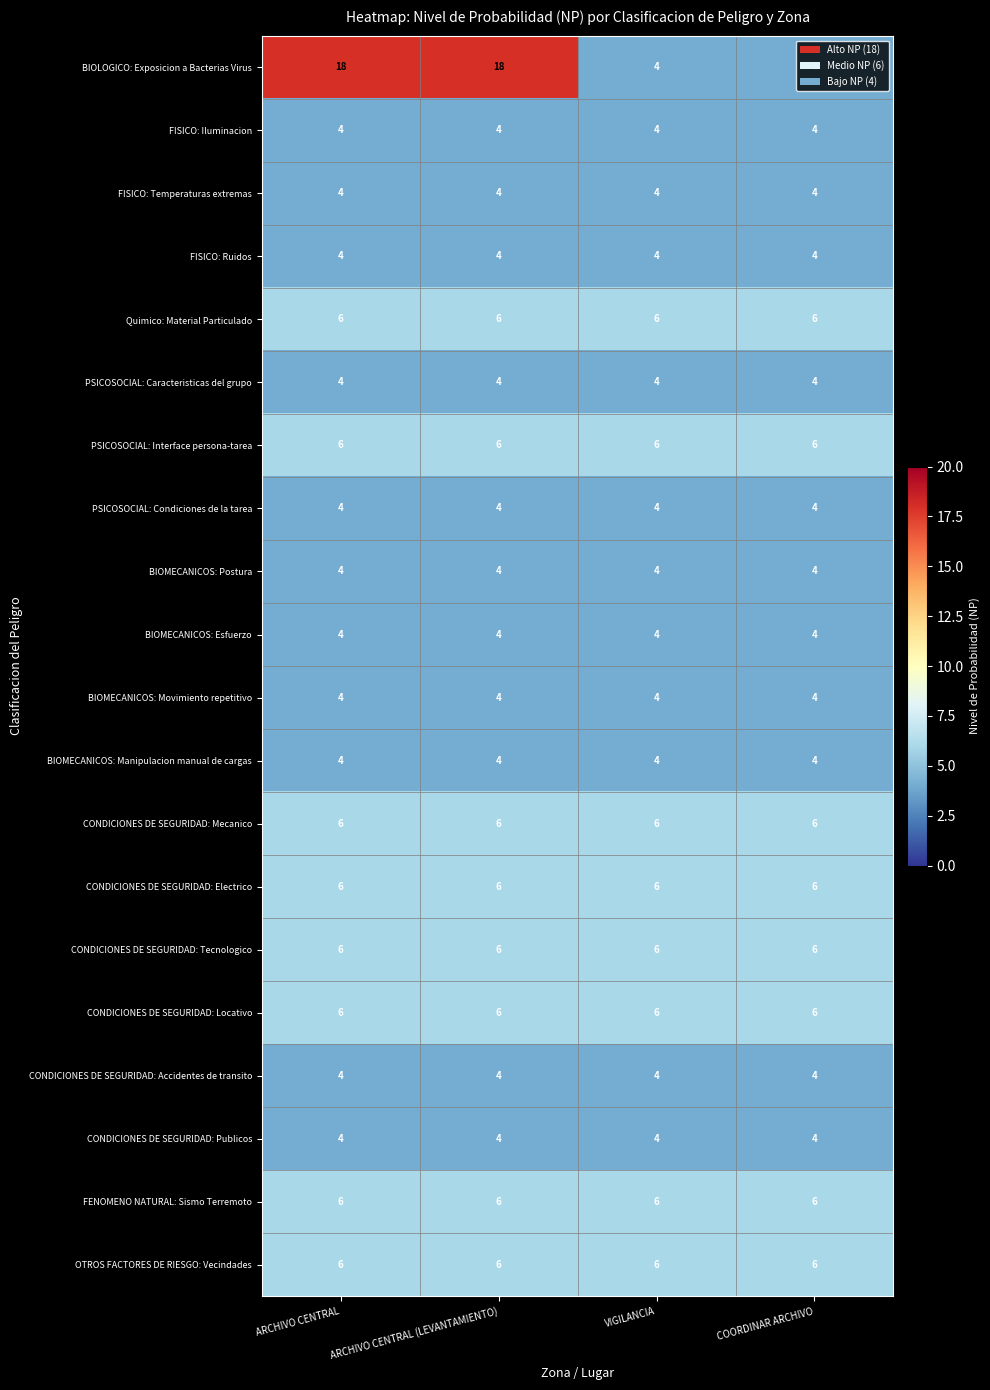

Which series has the largest range (max minus min)?

BIOLOGICO: Exposicion a Bacterias Virus